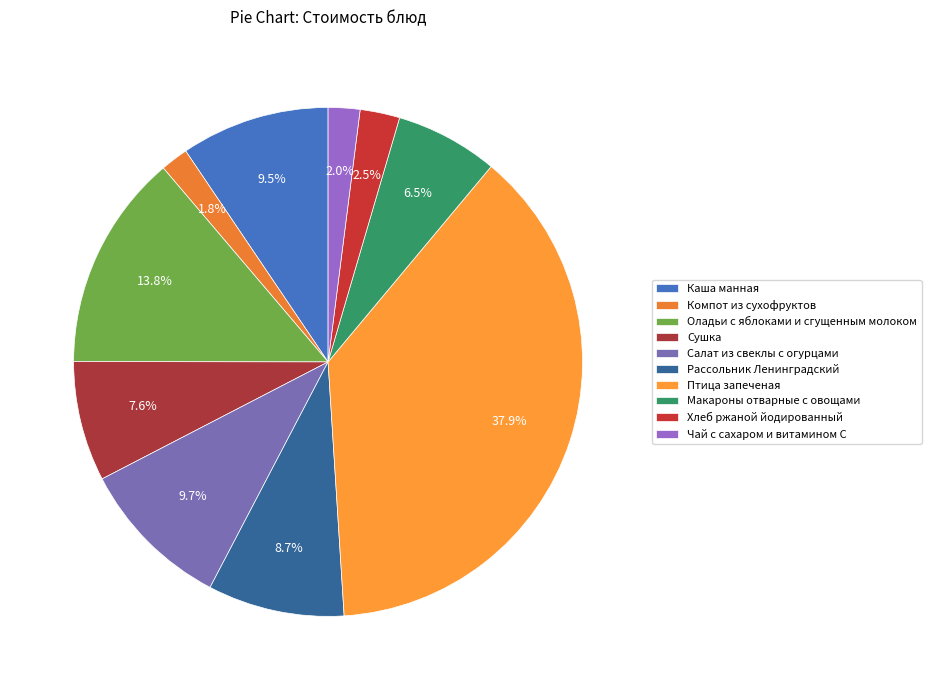

Rank the categories by value from lowest to highest.

Компот из сухофруктов, Чай с сахаром и витамином С, Хлеб ржаной йодированный, Макароны отварные с овощами, Сушка, Рассольник Ленинградский, Каша манная, Салат из свеклы с огурцами, Оладьи с яблоками и сгущенным молоком, Птица запеченая